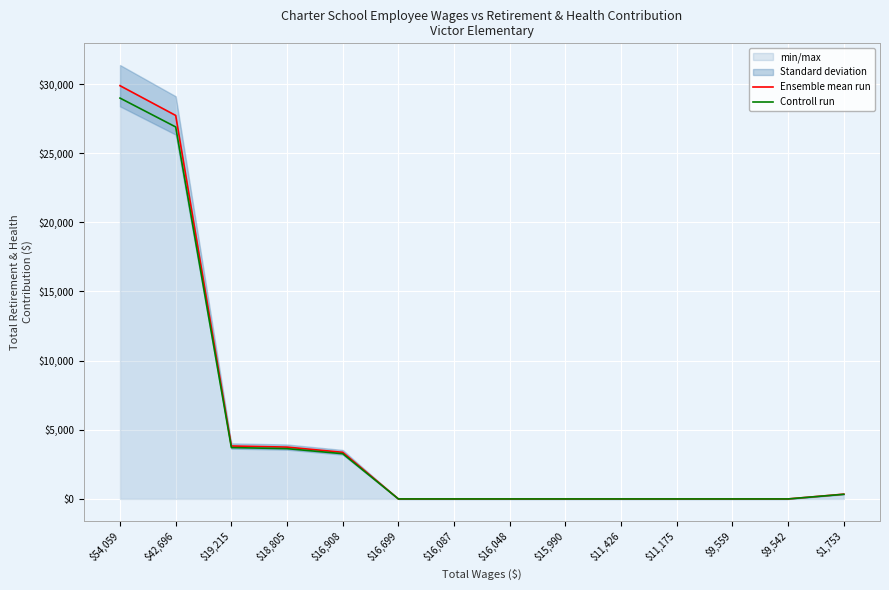

What position from the right is $42,696?

13